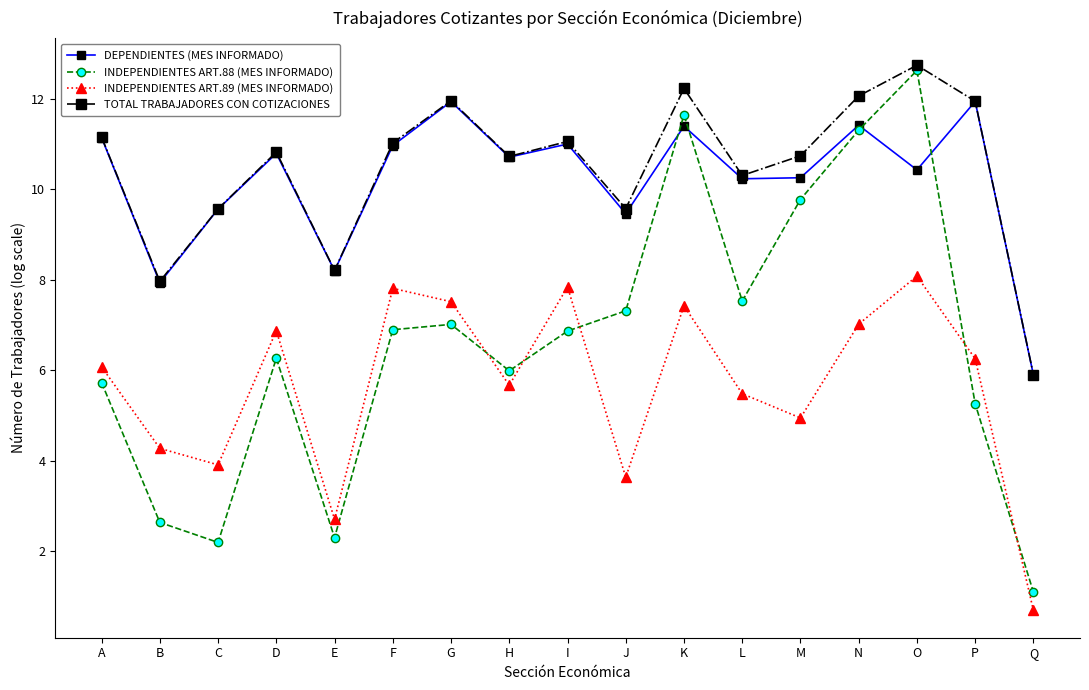

What is the value of the INDEPENDIENTES ART.89 (MES INFORMADO) point at the 12th from the left?

5.5